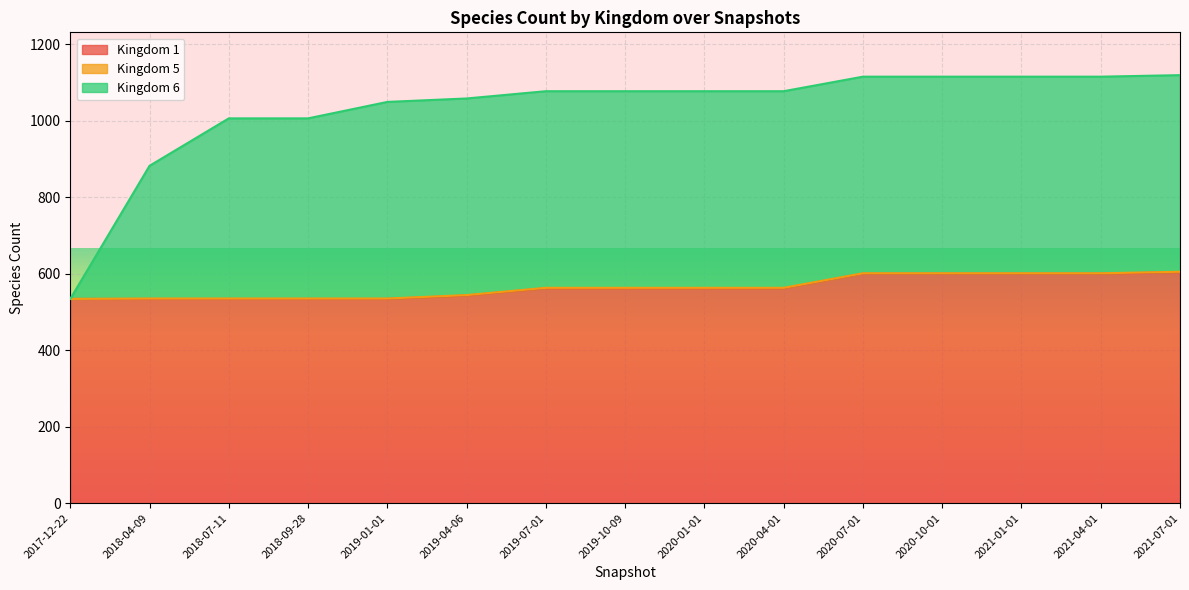

True or false: Kingdom 1 and Kingdom 6 cross at least once.

False